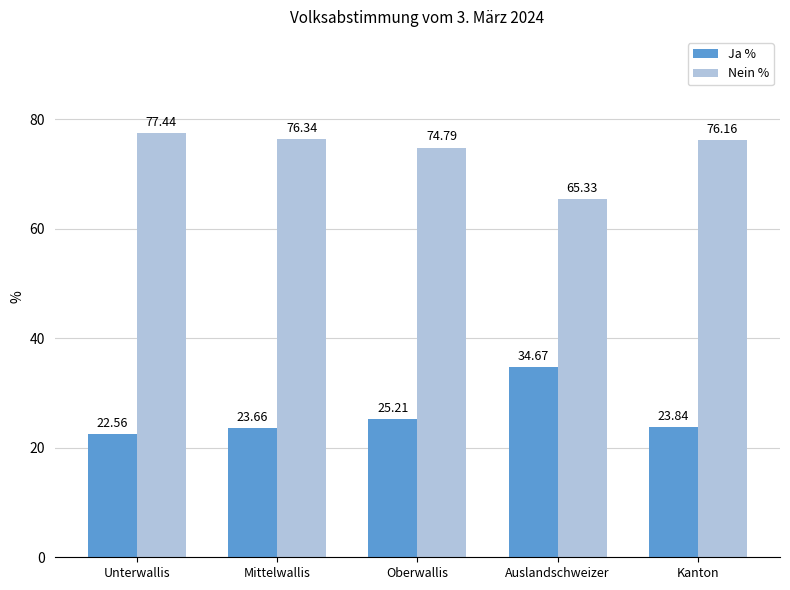

List the labels in order of Ja % value, largest first.

Auslandschweizer, Oberwallis, Kanton, Mittelwallis, Unterwallis